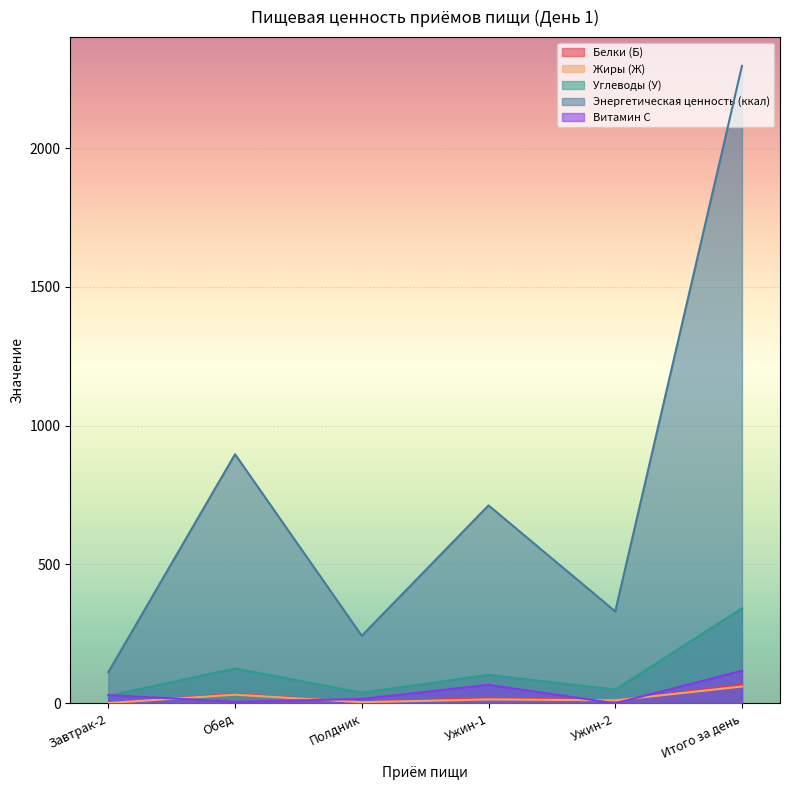

What is the spread (max minus min) of values at Ужин-1?

699.0